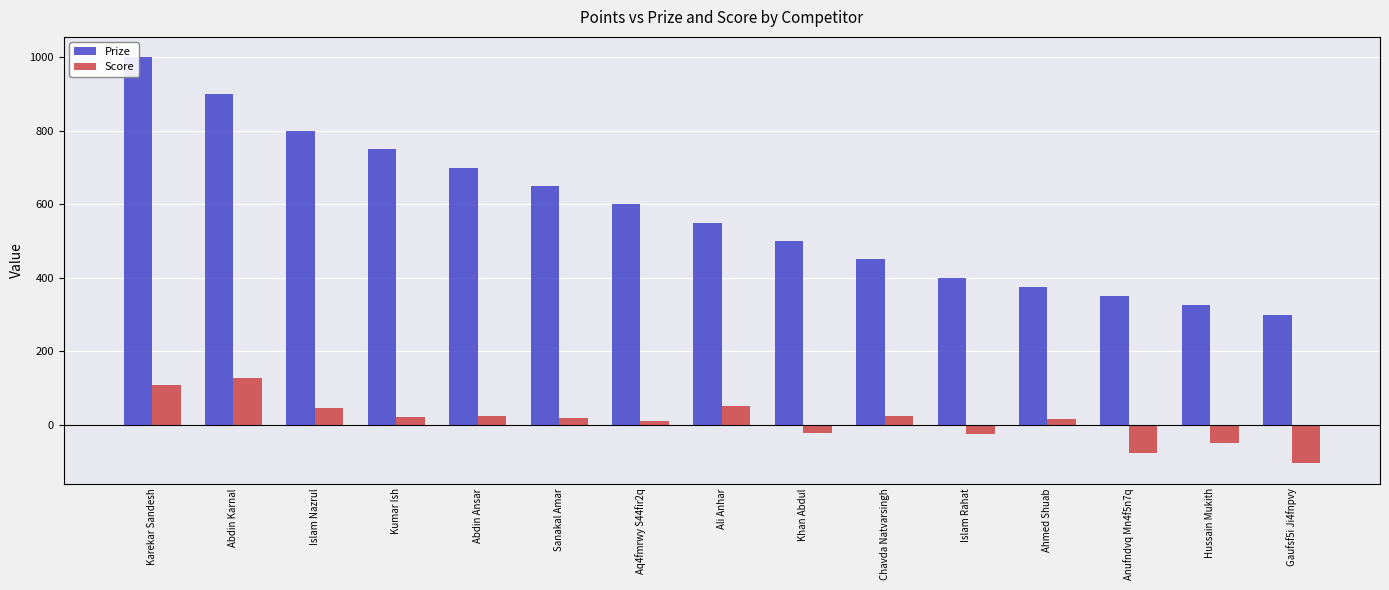

What is the highest value of the Score series?

129